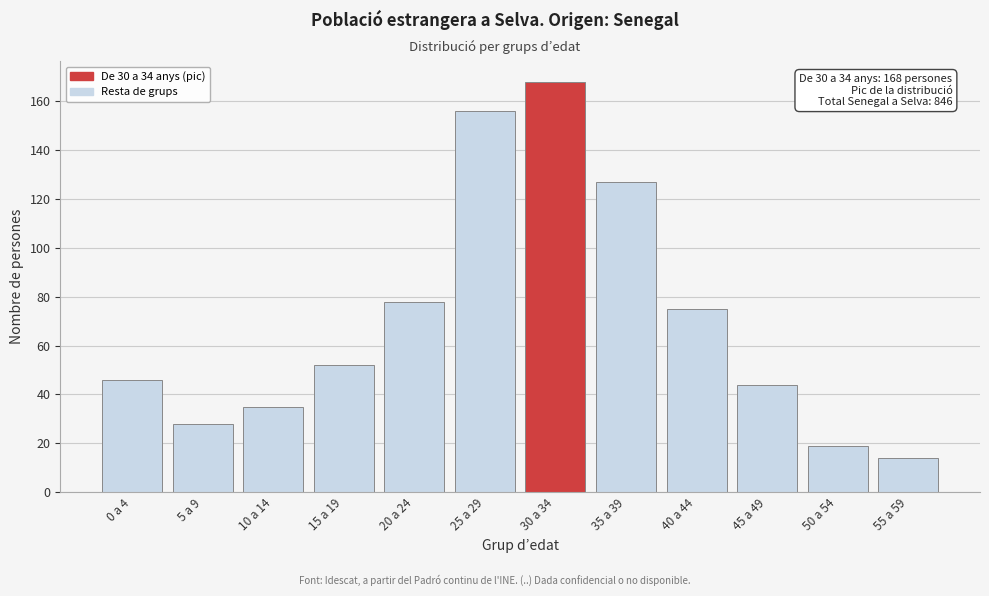

Reading left to right, transcribe all the data shown in this chart.

0 a 4=46	5 a 9=28	10 a 14=35	15 a 19=52	20 a 24=78	25 a 29=156	30 a 34=168	35 a 39=127	40 a 44=75	45 a 49=44	50 a 54=19	55 a 59=14